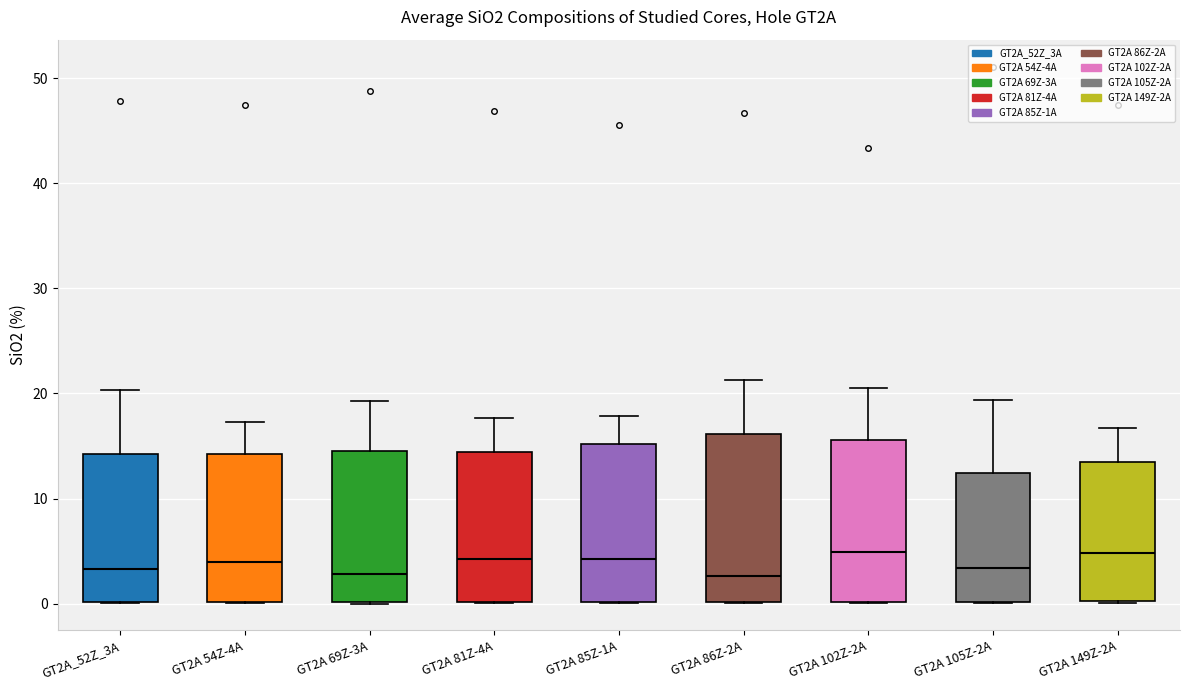

Where does the upper whisker of the box for GT2A 54Z-4A end on the y-axis? The values are not printed on the chart, so give them approximately, as read against the axis.

17